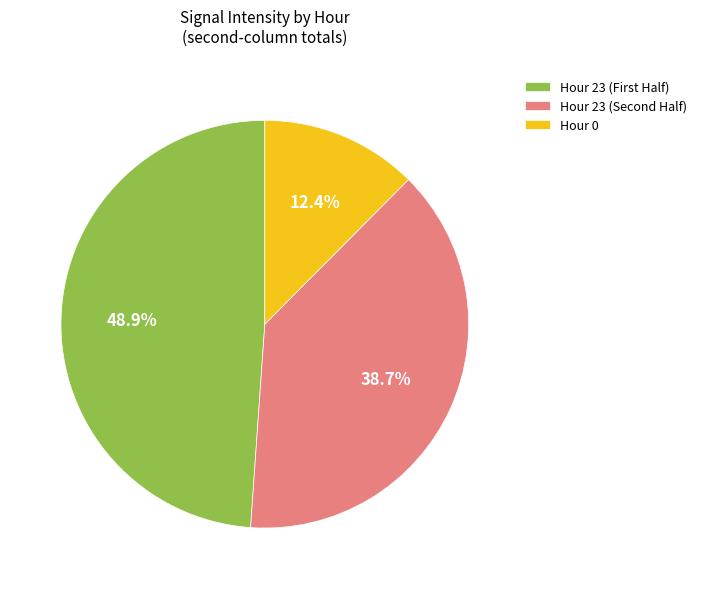

Is there a majority slice in this chart?

No